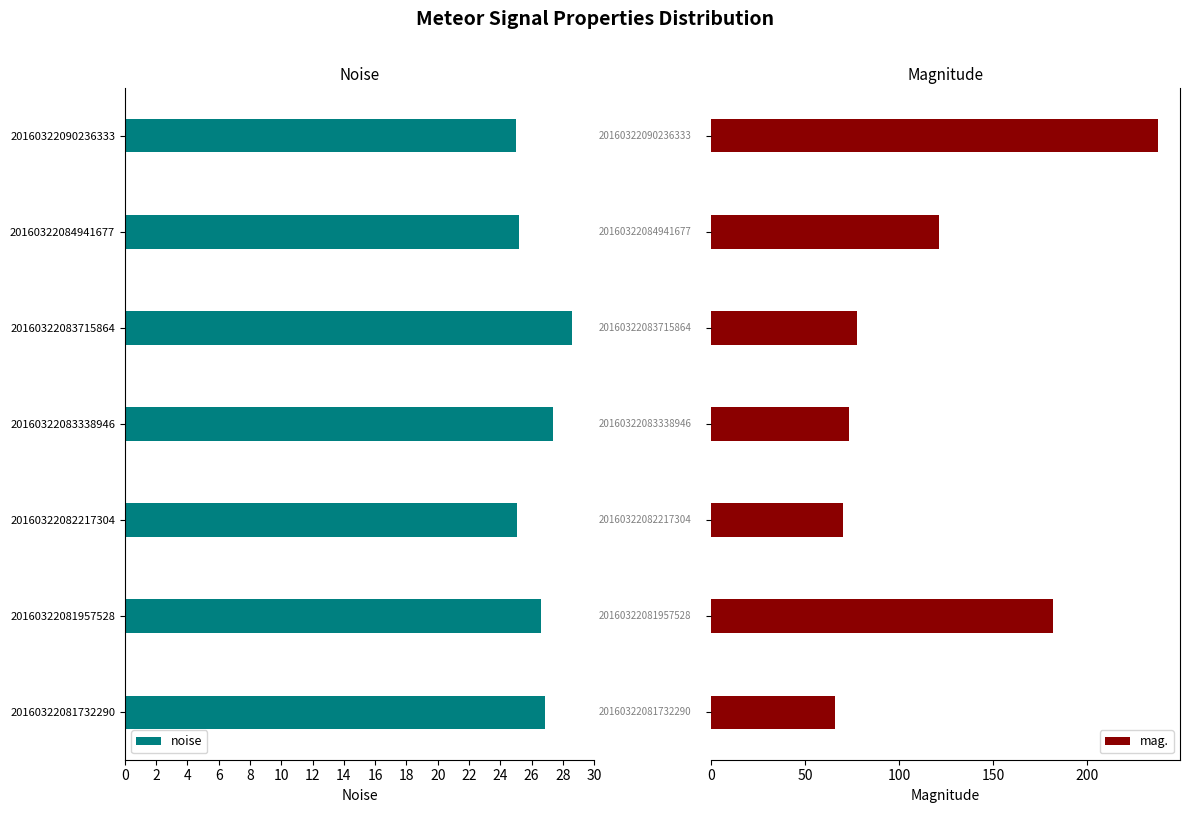

What is the sum of all mag. values?

827.6